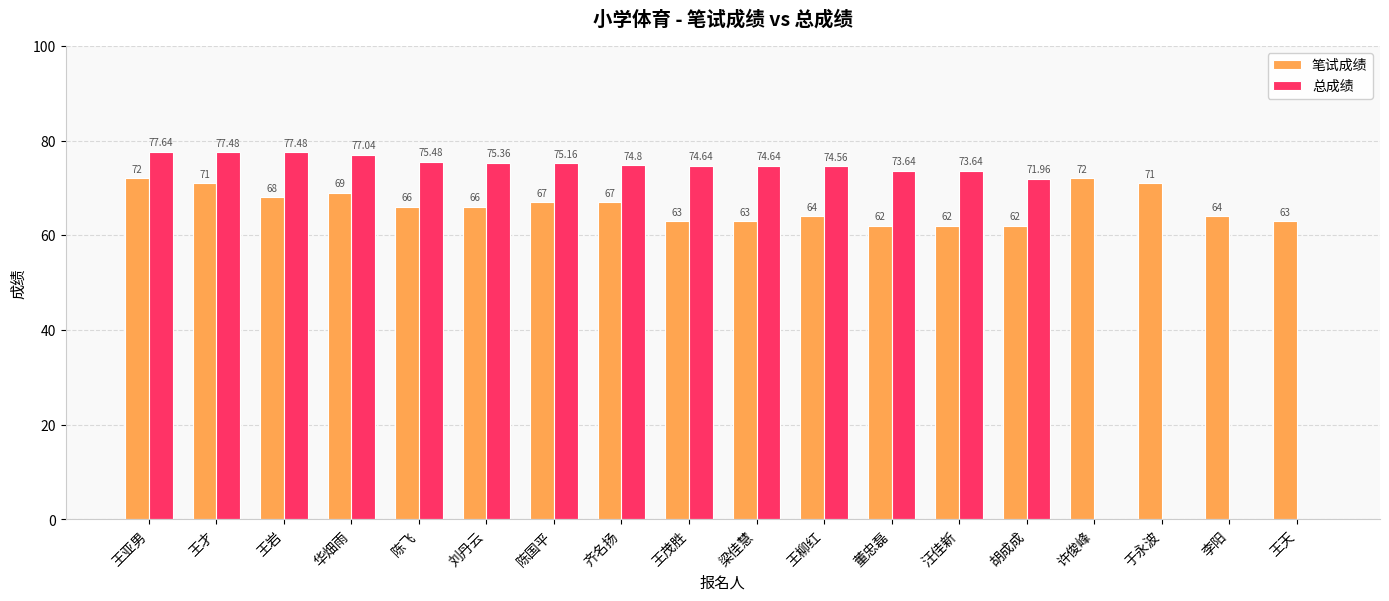

How many values in the 总成绩 series exceed 74?

11